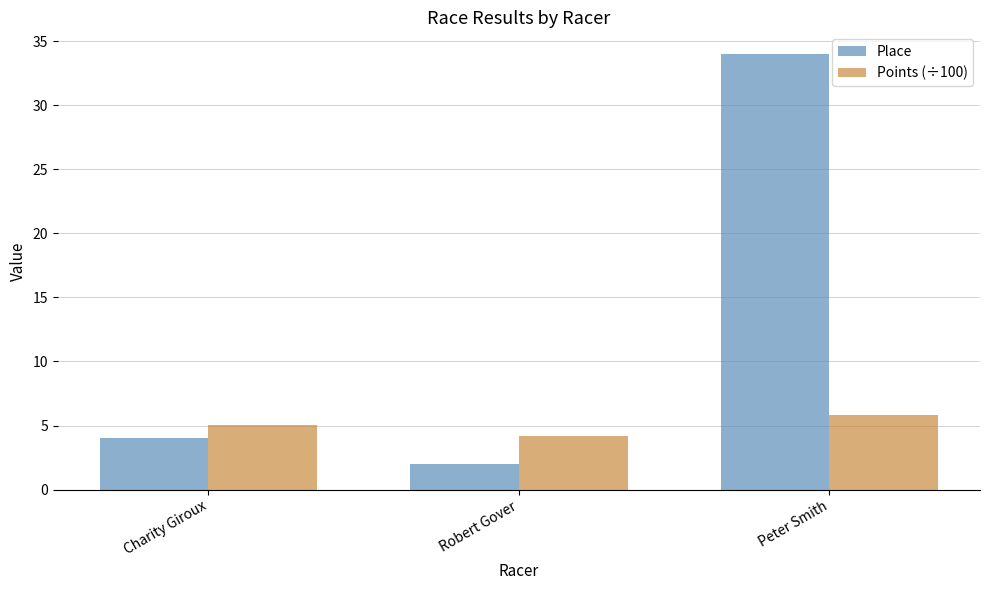

The Points (÷100) series shows 5.8 at Peter Smith. True or false?

True